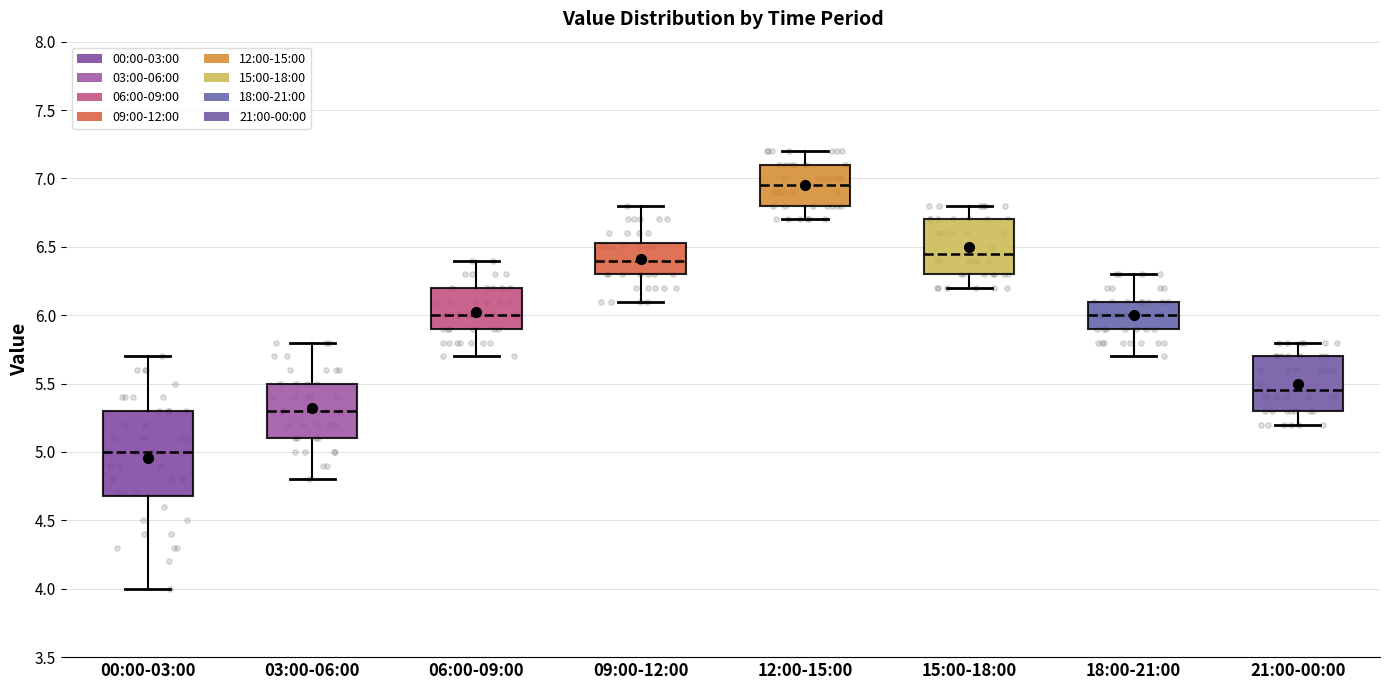

Which box has the highest median line?

12:00-15:00